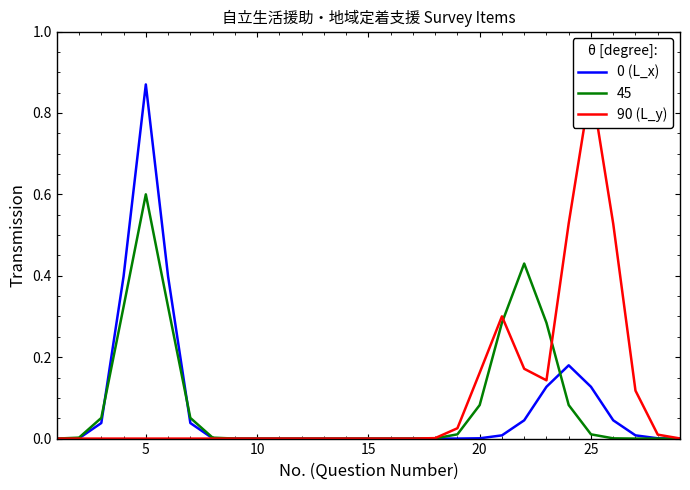

True or false: 90 (L_y) and 0 (L_x) cross at least once.

True